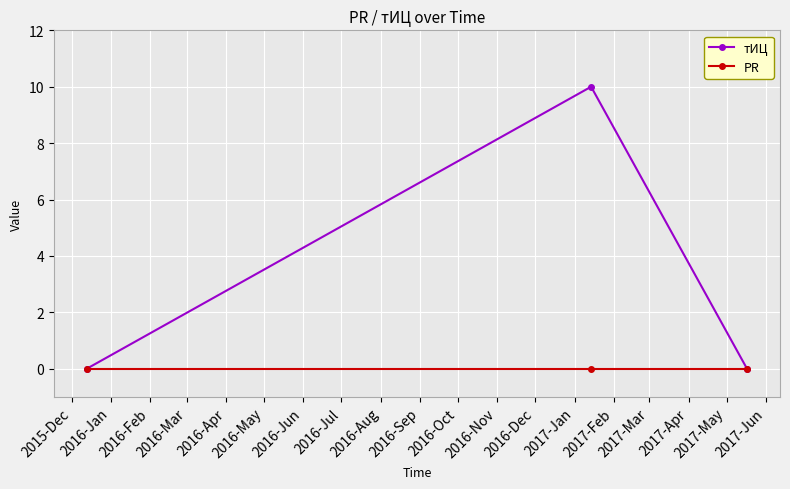

Rank the series by their maximum value, from lowest to highest.

PR, тИЦ